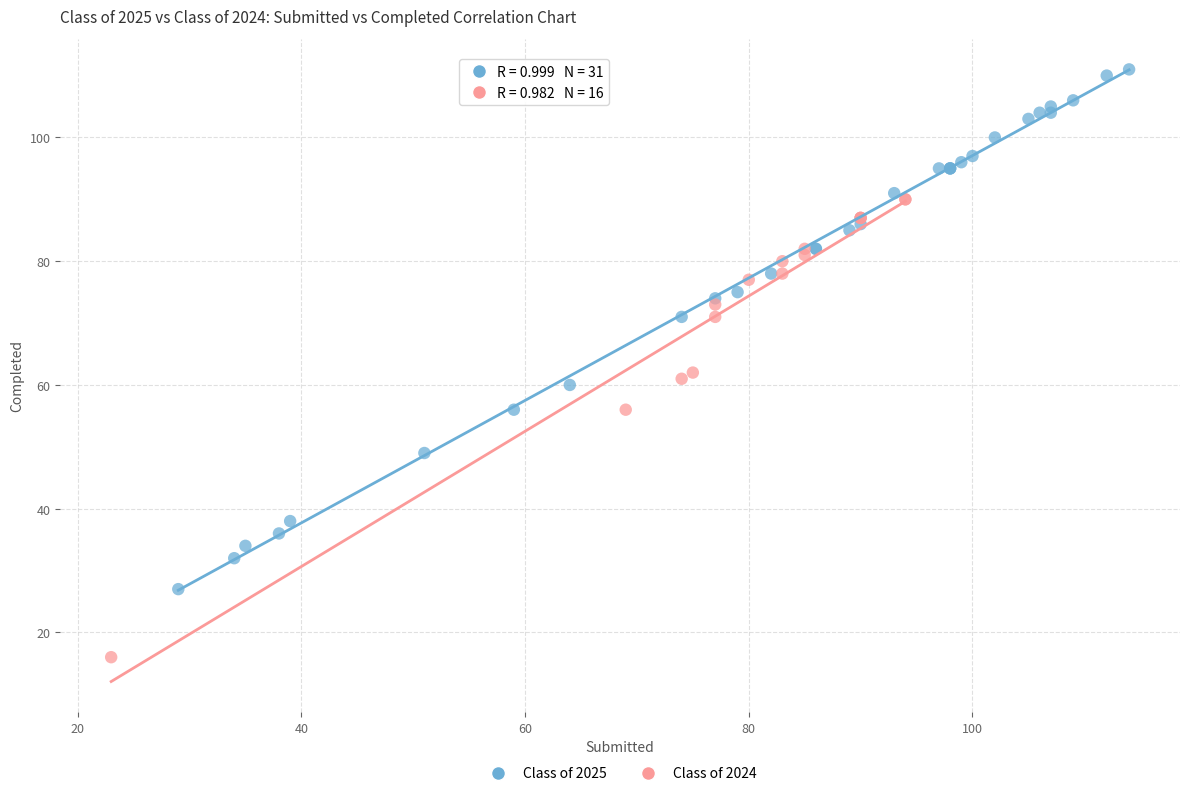

Which series has the widest spread of Y values?

Class of 2025